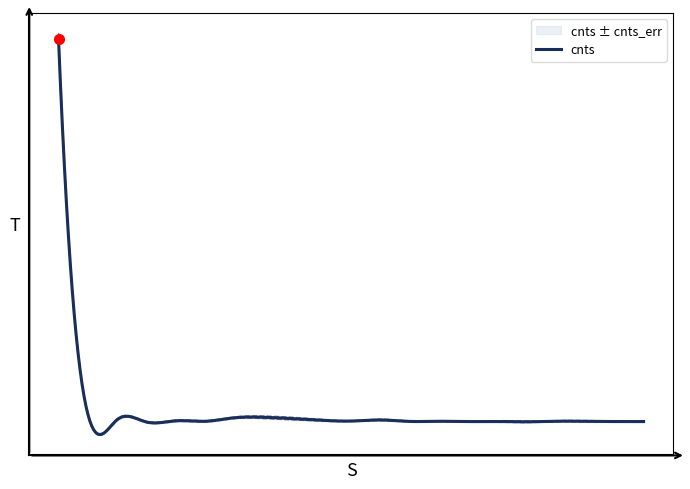

Is it true that cnts_err equals 6.6 at 18?

False